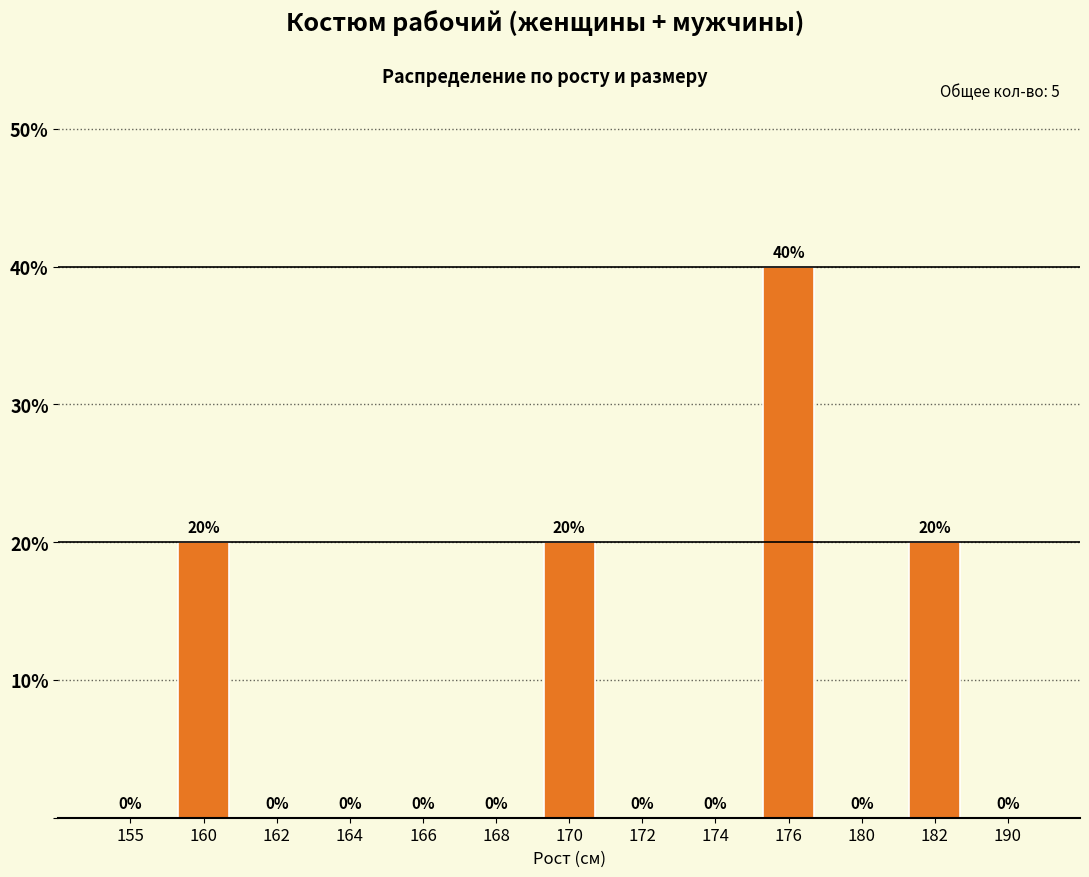

Reading right to left, transcribe all the data shown in this chart.

190=0	182=20	180=0	176=40	174=0	172=0	170=20	168=0	166=0	164=0	162=0	160=20	155=0